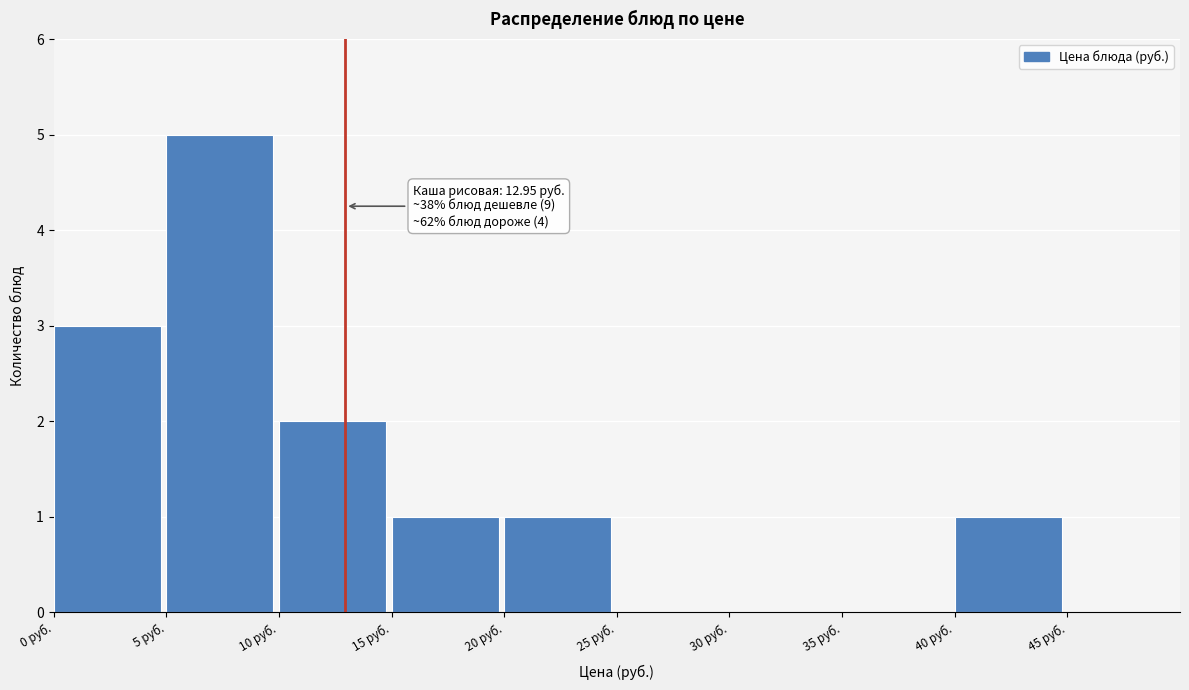

Which range on the x-axis has the tallest bar?

5 to 10